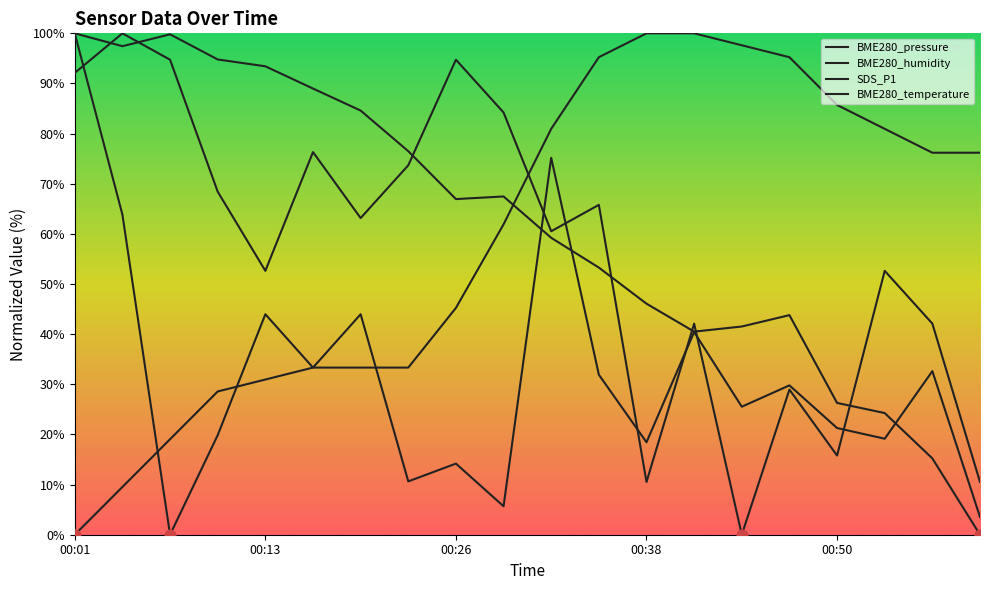

What are all the series names shown in the legend?

BME280_pressure, BME280_humidity, SDS_P1, BME280_temperature